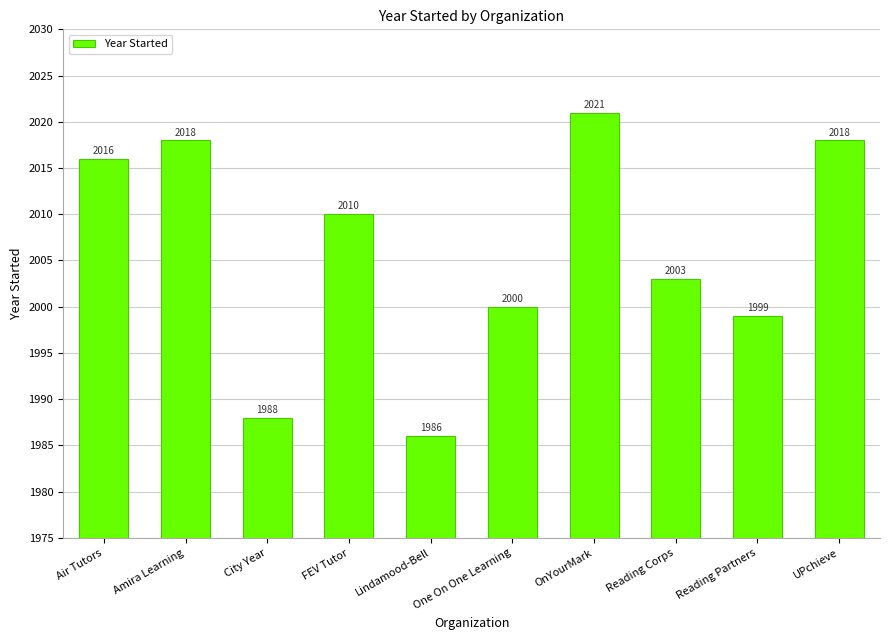

What is the ratio of the value at Air Tutors to the value at City Year?

1.0